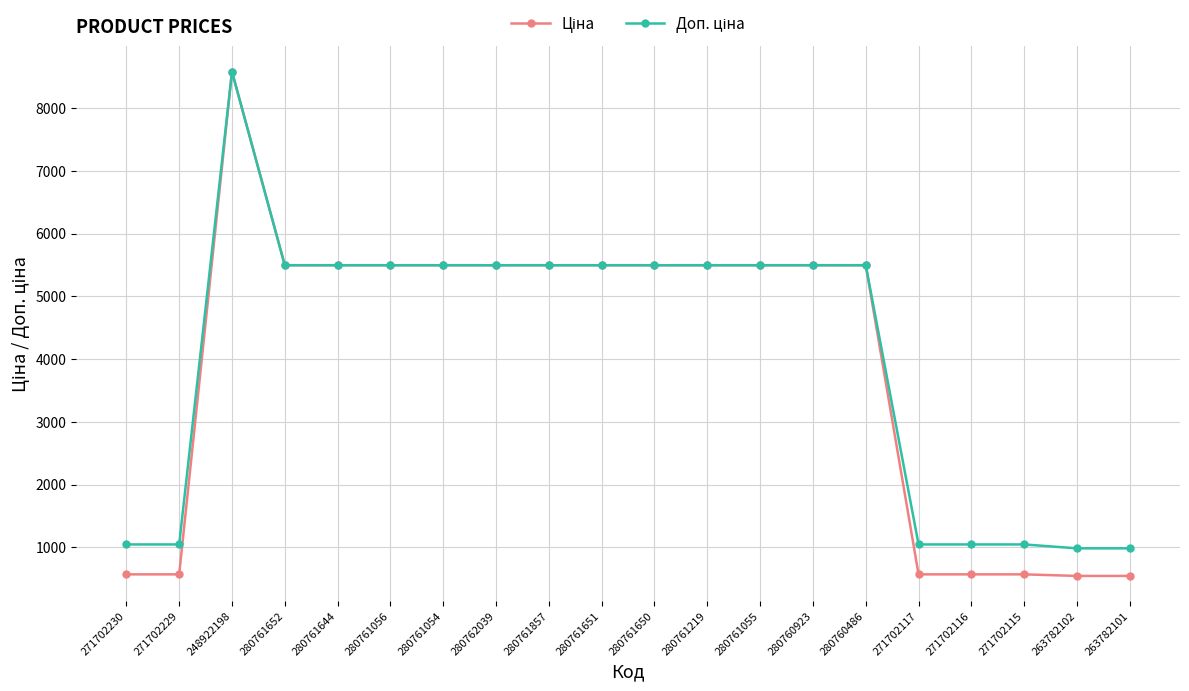

At which category is the sum across all series the highest?

248922198